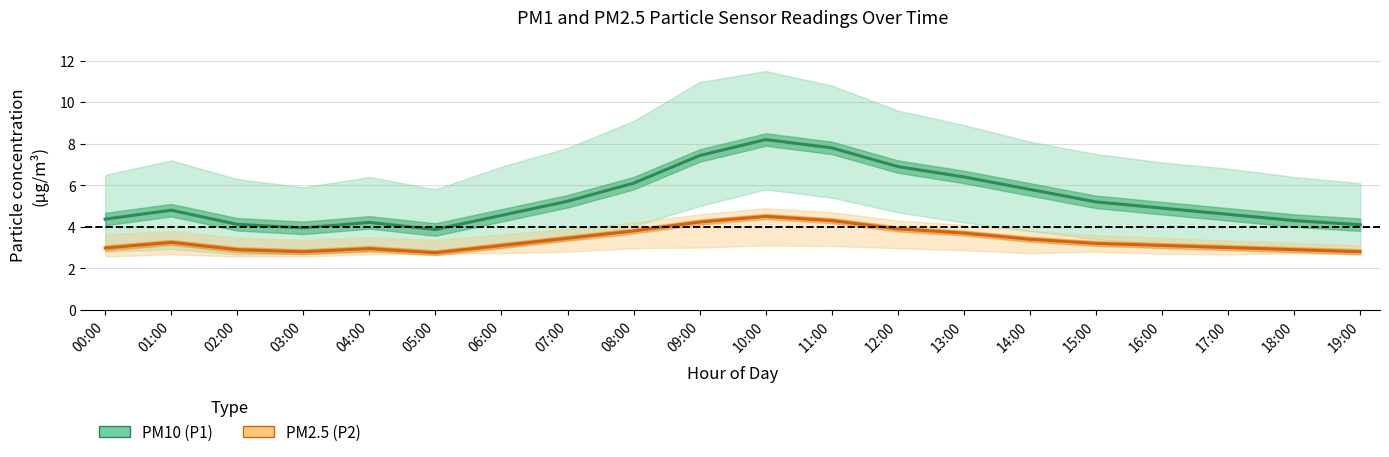

How many lines are shown in the chart?

2